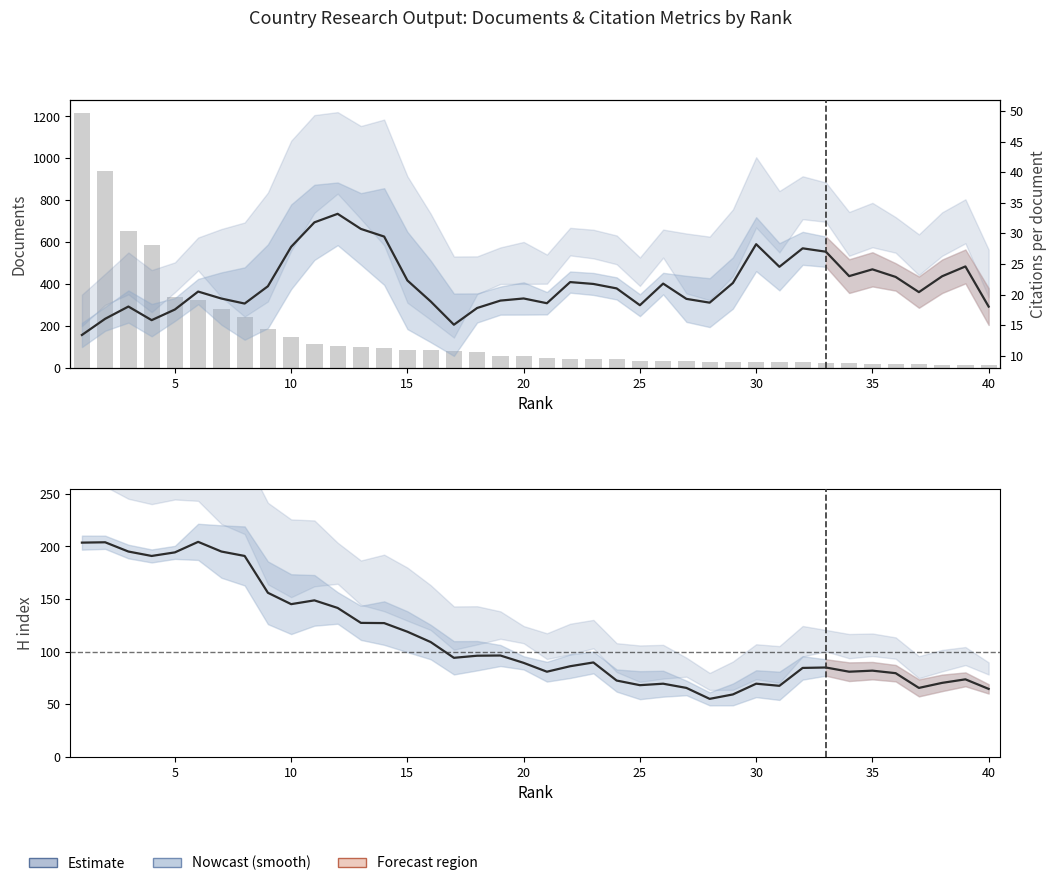

The value of H index at 35 is 79.6. True or false?

True